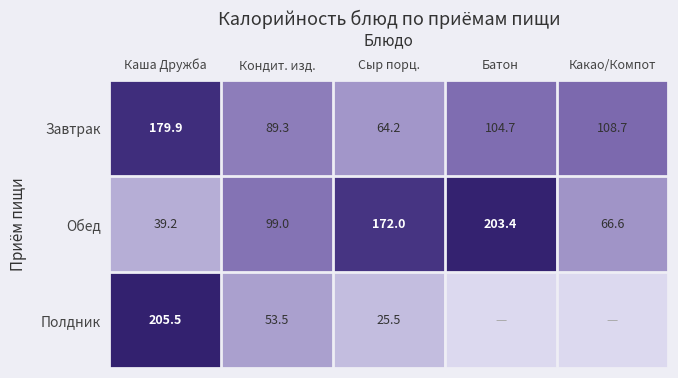

What is the maximum value for Обед?

203.4